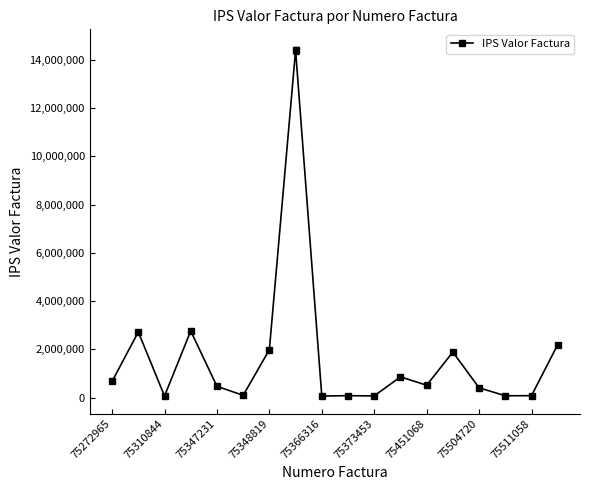

True or false: the data has more than 2 interior local peaks.

True